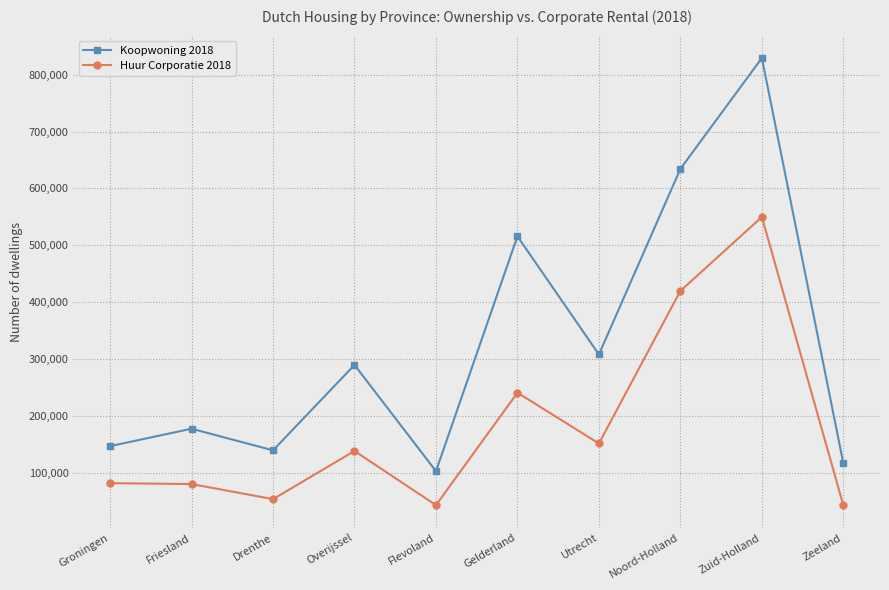

How many values in the Koopwoning 2018 series are below 289395?

5